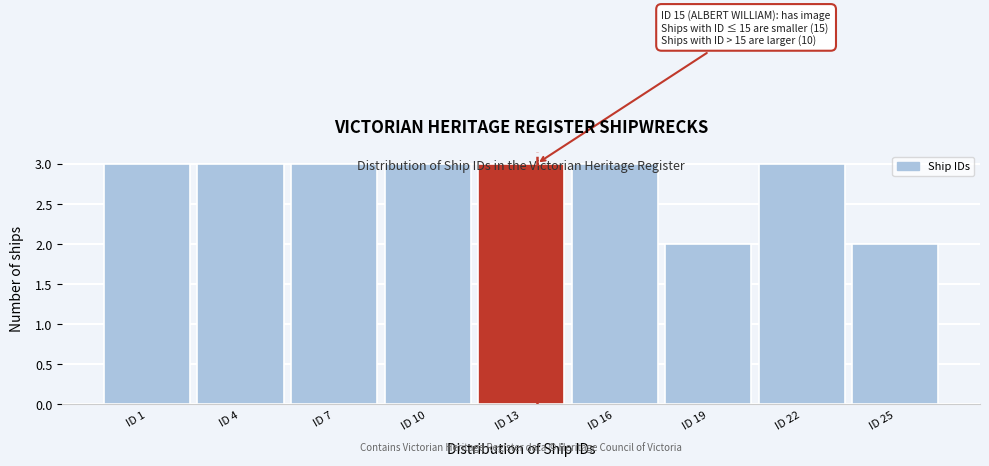

What is the value of the 8th bar from the left?

3